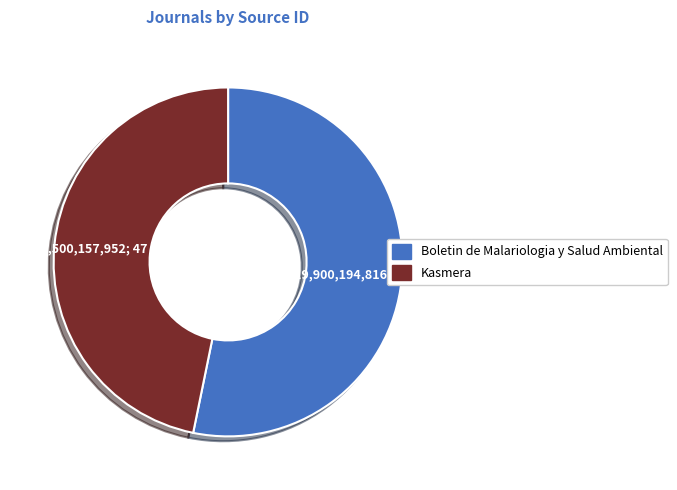

Is the sum of Boletin de Malariologia y Salud Ambiental and Kasmera greater than half?

Yes